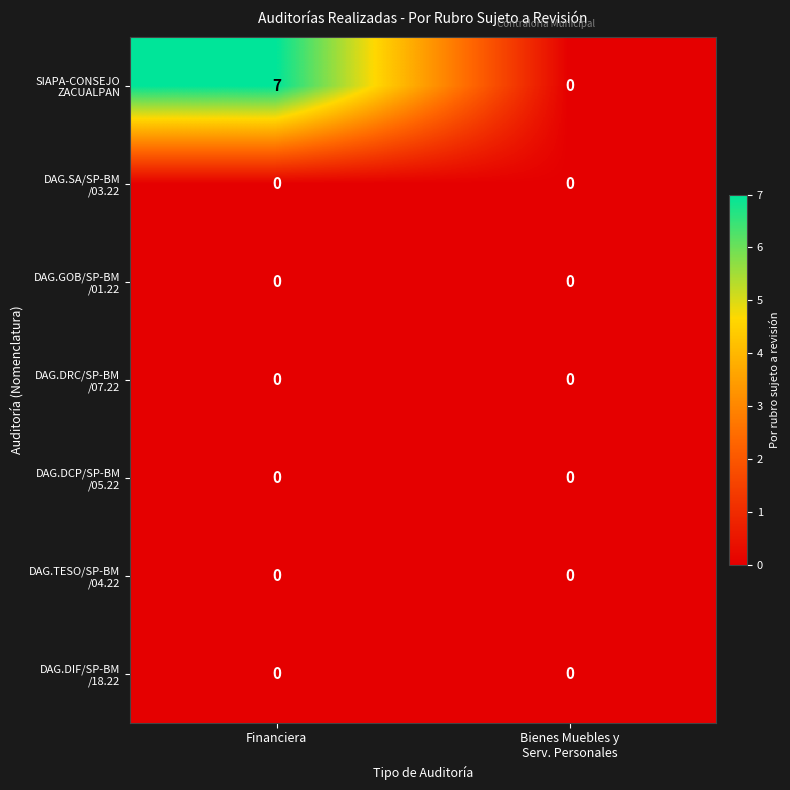

Which category has the highest value across all series?

Financiera